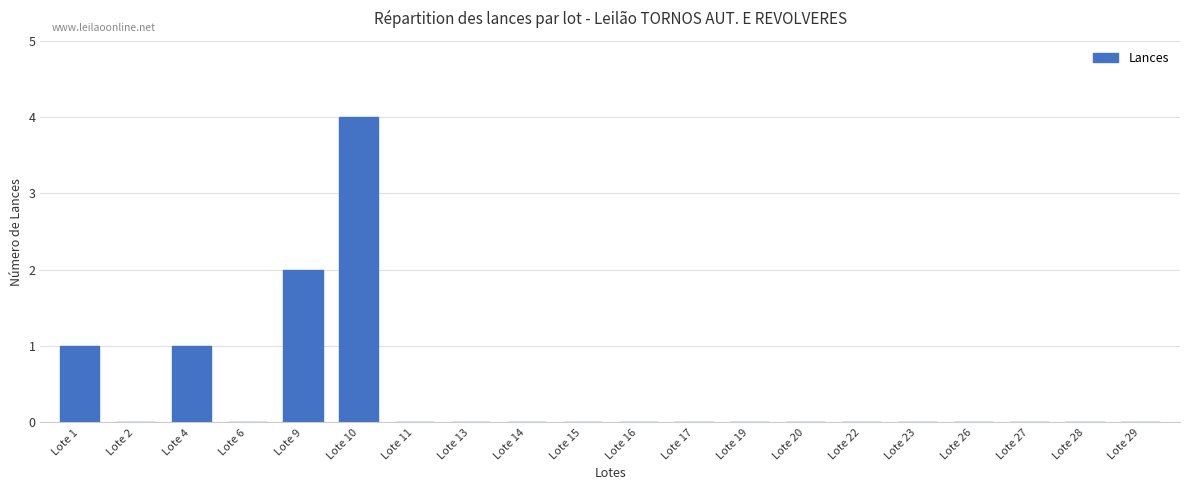

Between Lote 27 and Lote 10, which is larger?

Lote 10